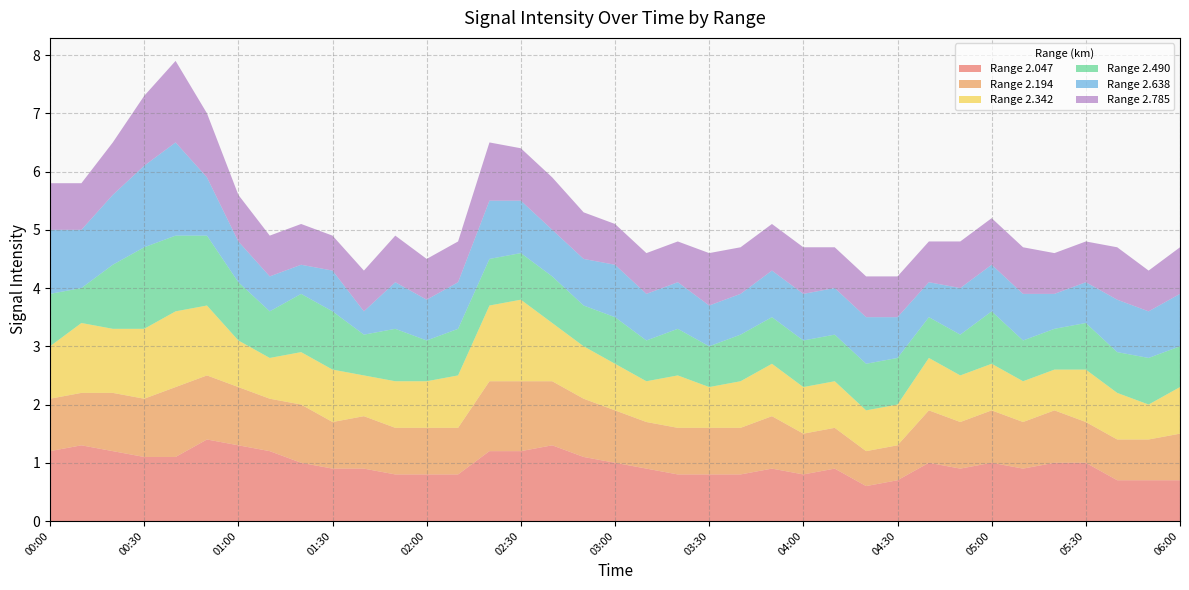

Reading left to right, list all the values displayed in this chart.

2.047: 00:00=1.2	00:10=1.3	00:20=1.2	00:30=1.1	00:40=1.1	00:50=1.4	01:00=1.3	01:10=1.2	01:20=1.0	01:30=0.9	01:40=0.9	01:50=0.8	02:00=0.8	02:10=0.8	02:20=1.2	02:30=1.2	02:40=1.3	02:50=1.1	03:00=1.0	03:10=0.9	03:20=0.8	03:30=0.8	03:40=0.8	03:50=0.9	04:00=0.8	04:10=0.9	04:20=0.6	04:30=0.7	04:40=1.0	04:50=0.9	05:00=1.0	05:10=0.9	05:20=1.0	05:30=1.0	05:40=0.7	05:50=0.7	06:00=0.7
2.194: 00:00=0.9	00:10=0.9	00:20=1.0	00:30=1.0	00:40=1.2	00:50=1.1	01:00=1.0	01:10=0.9	01:20=1.0	01:30=0.8	01:40=0.9	01:50=0.8	02:00=0.8	02:10=0.8	02:20=1.2	02:30=1.2	02:40=1.1	02:50=1.0	03:00=0.9	03:10=0.8	03:20=0.8	03:30=0.8	03:40=0.8	03:50=0.9	04:00=0.7	04:10=0.7	04:20=0.6	04:30=0.6	04:40=0.9	04:50=0.8	05:00=0.9	05:10=0.8	05:20=0.9	05:30=0.7	05:40=0.7	05:50=0.7	06:00=0.8
2.342: 00:00=0.9	00:10=1.2	00:20=1.1	00:30=1.2	00:40=1.3	00:50=1.2	01:00=0.8	01:10=0.7	01:20=0.9	01:30=0.9	01:40=0.7	01:50=0.8	02:00=0.8	02:10=0.9	02:20=1.3	02:30=1.4	02:40=1.0	02:50=0.9	03:00=0.8	03:10=0.7	03:20=0.9	03:30=0.7	03:40=0.8	03:50=0.9	04:00=0.8	04:10=0.8	04:20=0.7	04:30=0.7	04:40=0.9	04:50=0.8	05:00=0.8	05:10=0.7	05:20=0.7	05:30=0.9	05:40=0.8	05:50=0.6	06:00=0.8
2.490: 00:00=0.9	00:10=0.6	00:20=1.1	00:30=1.4	00:40=1.3	00:50=1.2	01:00=1.0	01:10=0.8	01:20=1.0	01:30=1.0	01:40=0.7	01:50=0.9	02:00=0.7	02:10=0.8	02:20=0.8	02:30=0.8	02:40=0.8	02:50=0.7	03:00=0.8	03:10=0.7	03:20=0.8	03:30=0.7	03:40=0.8	03:50=0.8	04:00=0.8	04:10=0.8	04:20=0.8	04:30=0.8	04:40=0.7	04:50=0.7	05:00=0.9	05:10=0.7	05:20=0.7	05:30=0.8	05:40=0.7	05:50=0.8	06:00=0.7
2.638: 00:00=1.1	00:10=1.0	00:20=1.2	00:30=1.4	00:40=1.6	00:50=1.0	01:00=0.7	01:10=0.6	01:20=0.5	01:30=0.7	01:40=0.4	01:50=0.8	02:00=0.7	02:10=0.8	02:20=1.0	02:30=0.9	02:40=0.8	02:50=0.8	03:00=0.9	03:10=0.8	03:20=0.8	03:30=0.7	03:40=0.7	03:50=0.8	04:00=0.8	04:10=0.8	04:20=0.8	04:30=0.7	04:40=0.6	04:50=0.8	05:00=0.8	05:10=0.8	05:20=0.6	05:30=0.7	05:40=0.9	05:50=0.8	06:00=0.9
2.785: 00:00=0.8	00:10=0.8	00:20=0.9	00:30=1.2	00:40=1.4	00:50=1.1	01:00=0.8	01:10=0.7	01:20=0.7	01:30=0.6	01:40=0.7	01:50=0.8	02:00=0.7	02:10=0.7	02:20=1.0	02:30=0.9	02:40=0.9	02:50=0.8	03:00=0.7	03:10=0.7	03:20=0.7	03:30=0.9	03:40=0.8	03:50=0.8	04:00=0.8	04:10=0.7	04:20=0.7	04:30=0.7	04:40=0.7	04:50=0.8	05:00=0.8	05:10=0.8	05:20=0.7	05:30=0.7	05:40=0.9	05:50=0.7	06:00=0.8